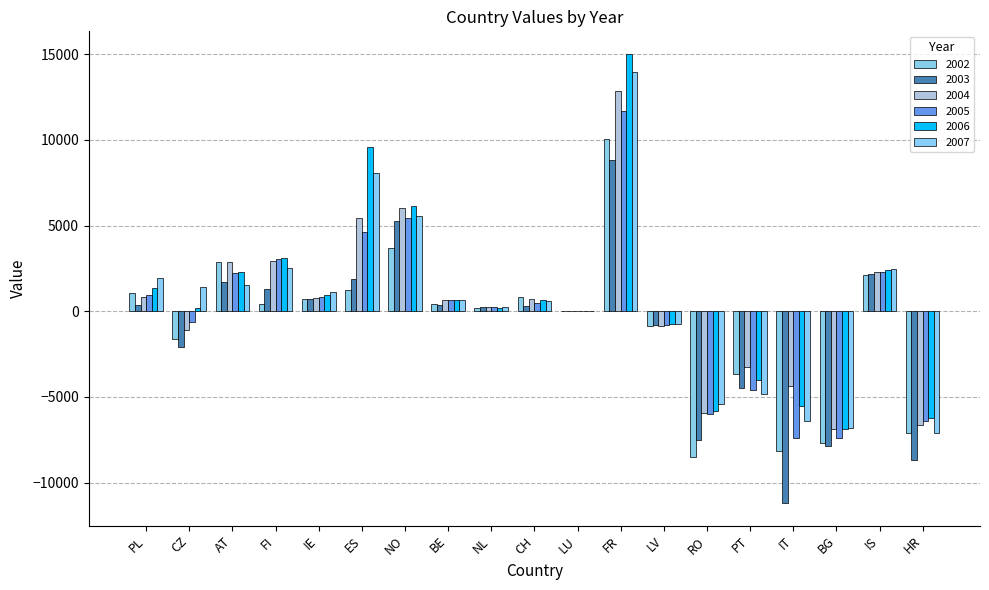

What is the difference between the second highest and second lowest values in the 2007 series?

14853